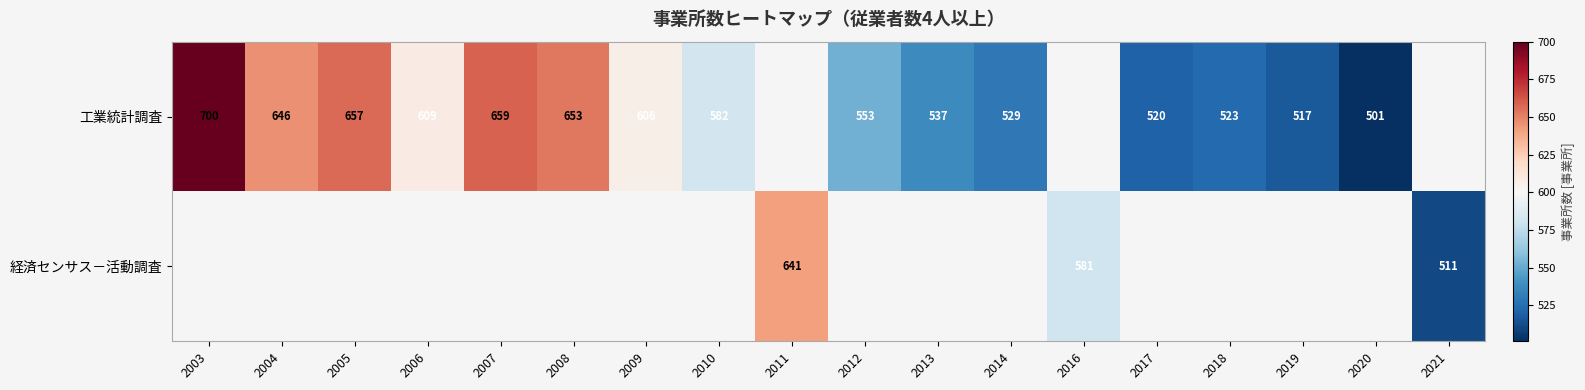

What is the difference between the 工業統計調査 values at 2018 and 2020?

22